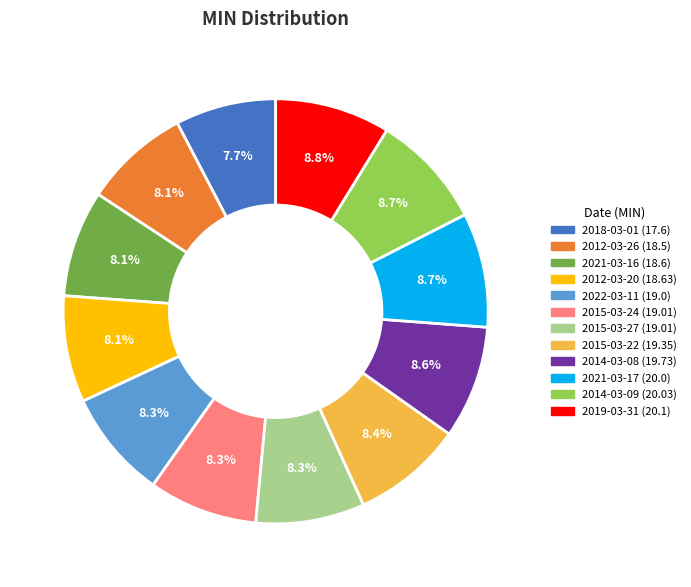

Approximately how many times larger is the value at 2014-03-08 compared to 2015-03-22?

1.0